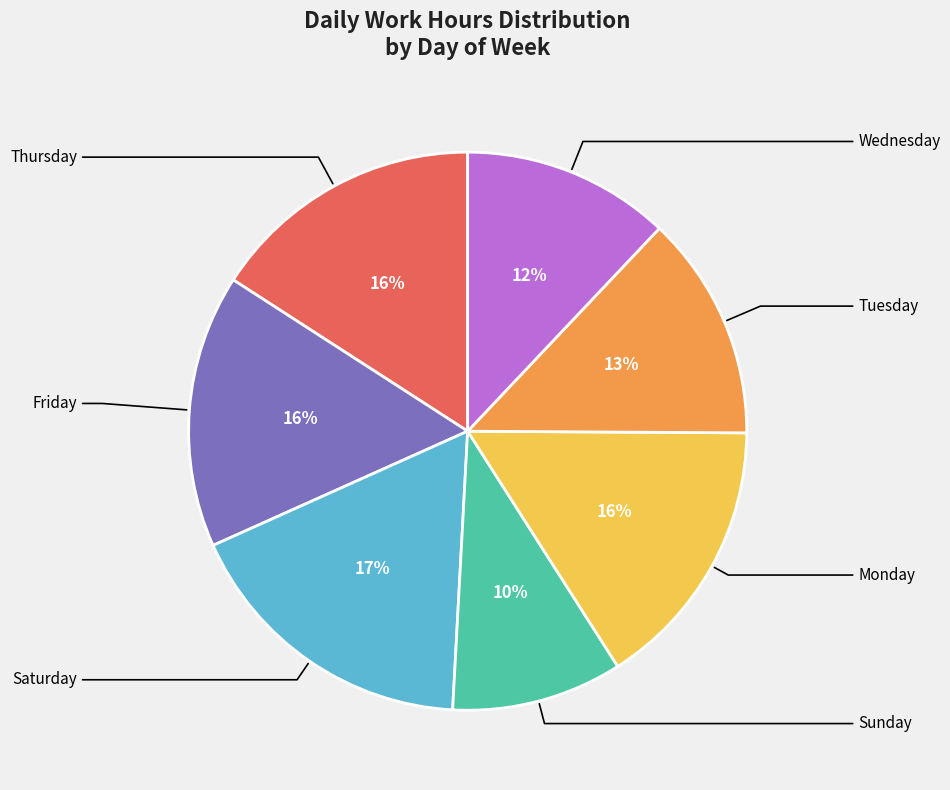

Does any single category account for the majority?

No